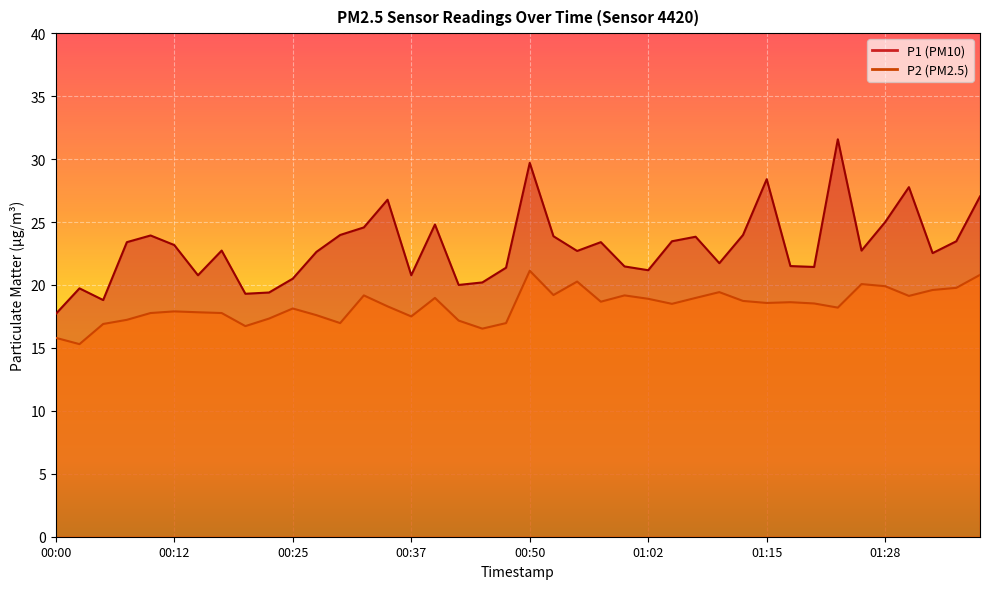

What is the sum of all P2 values?

734.0